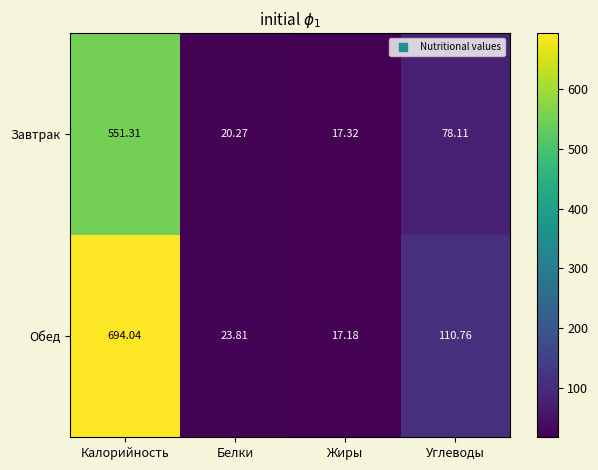

Which series has the widest spread of values?

Обед